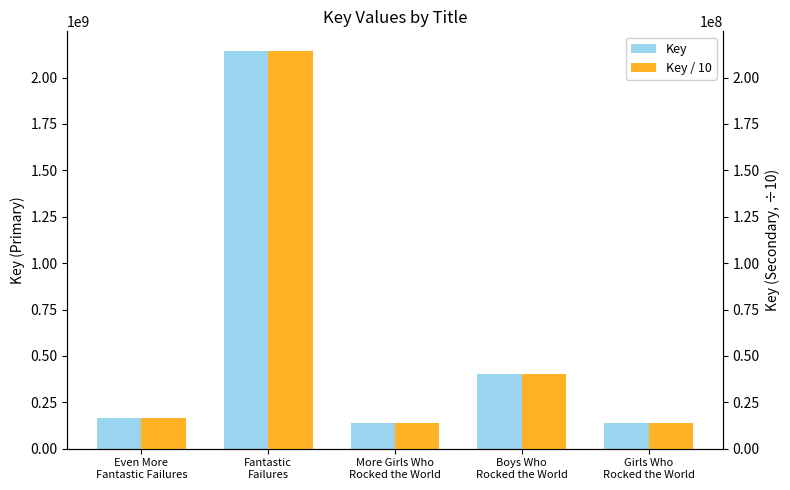

True or false: Key has a value of 402777391.0 at Boys Who
Rocked the World.

True